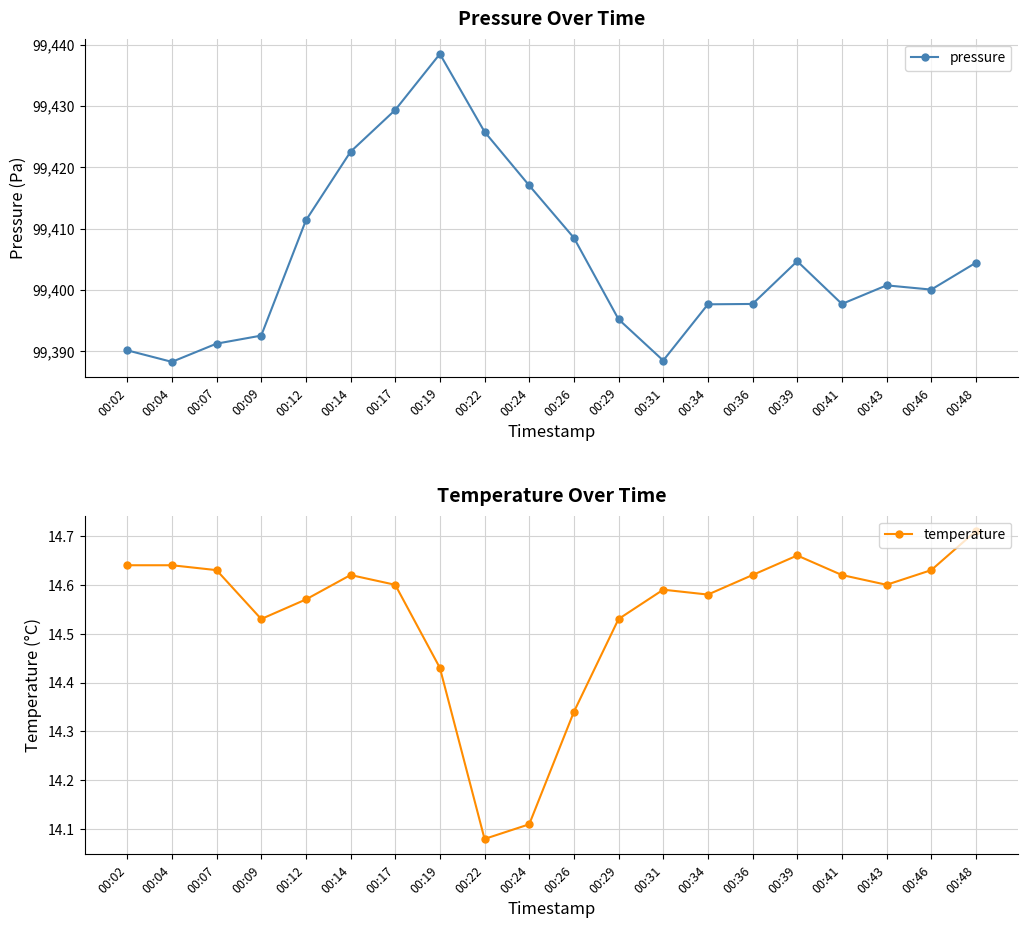

Rank the categories by temperature value from lowest to highest.

00:22, 00:24, 00:26, 00:19, 00:09, 00:29, 00:12, 00:34, 00:31, 00:17, 00:43, 00:14, 00:36, 00:41, 00:07, 00:46, 00:02, 00:04, 00:39, 00:48